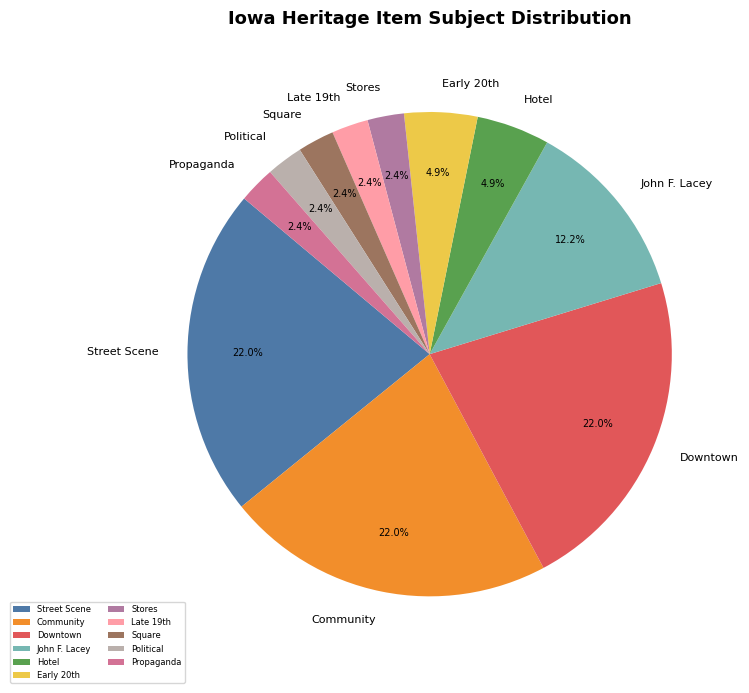

Does John F. Lacey represent more than half of the total?

No